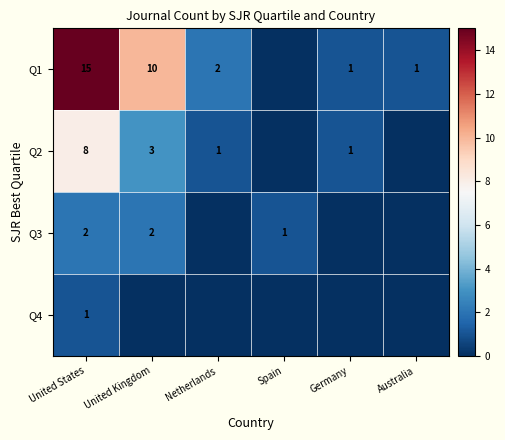

Rank the series at United States from lowest to highest value.

Q4, Q3, Q2, Q1